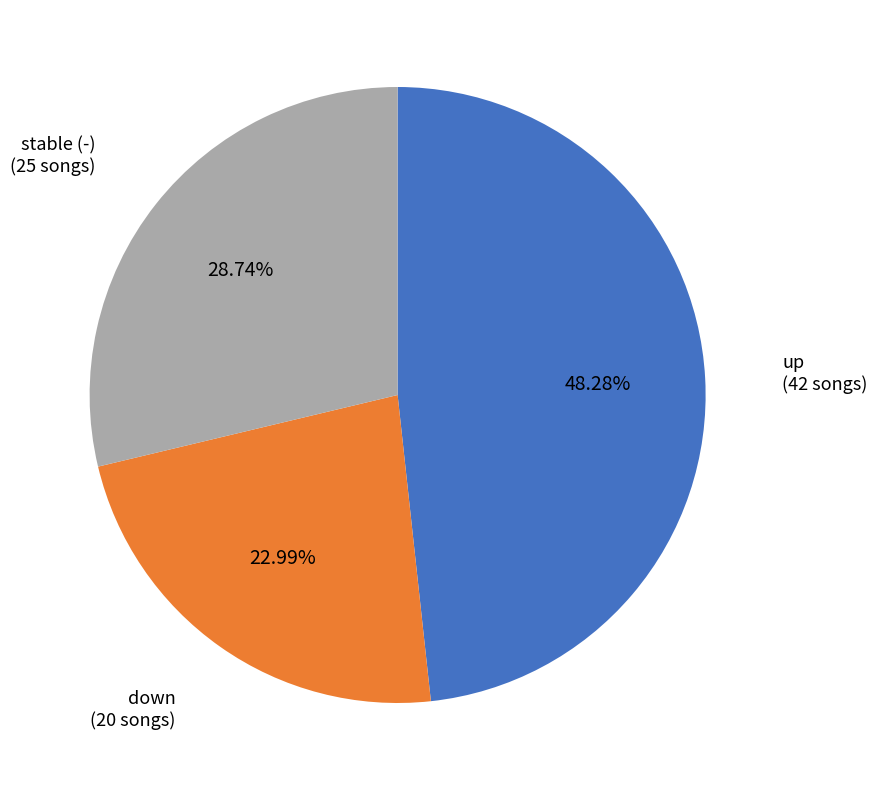

Is there a majority slice in this chart?

No